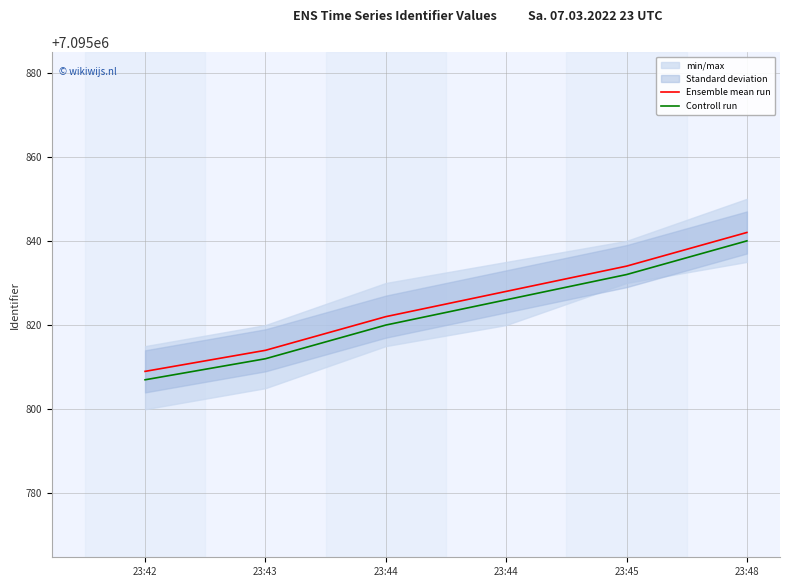

What is the total value across all series at 23:48?

14191682